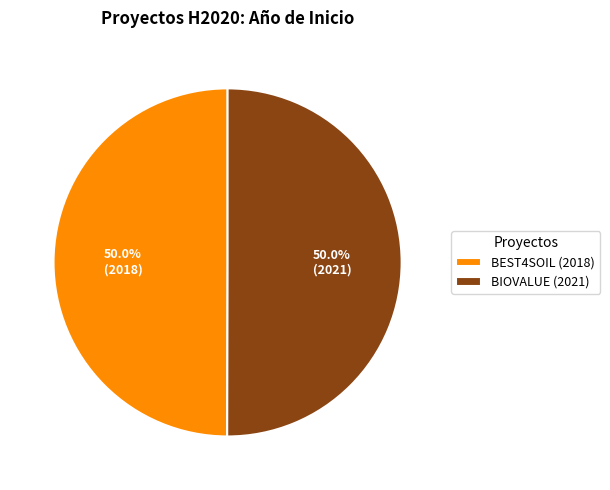

What is the ratio of the value at BEST4SOIL (2018) to the value at BIOVALUE (2021)?

1.0